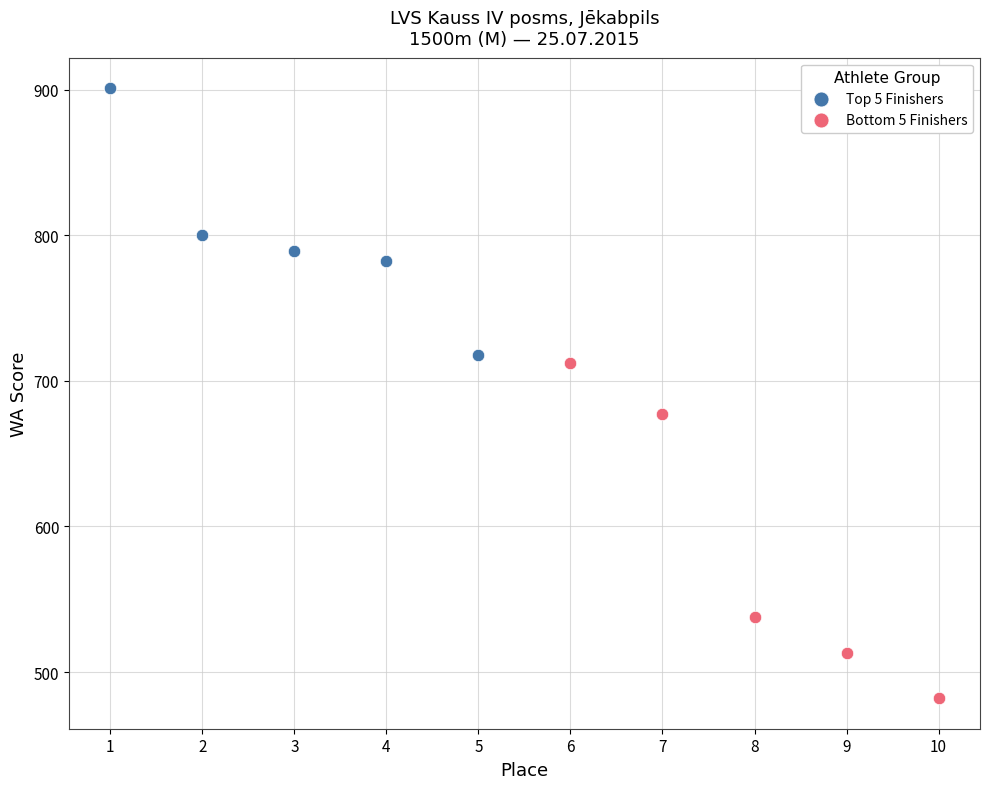

Which series has the widest spread of Y values?

Bottom 5 Finishers